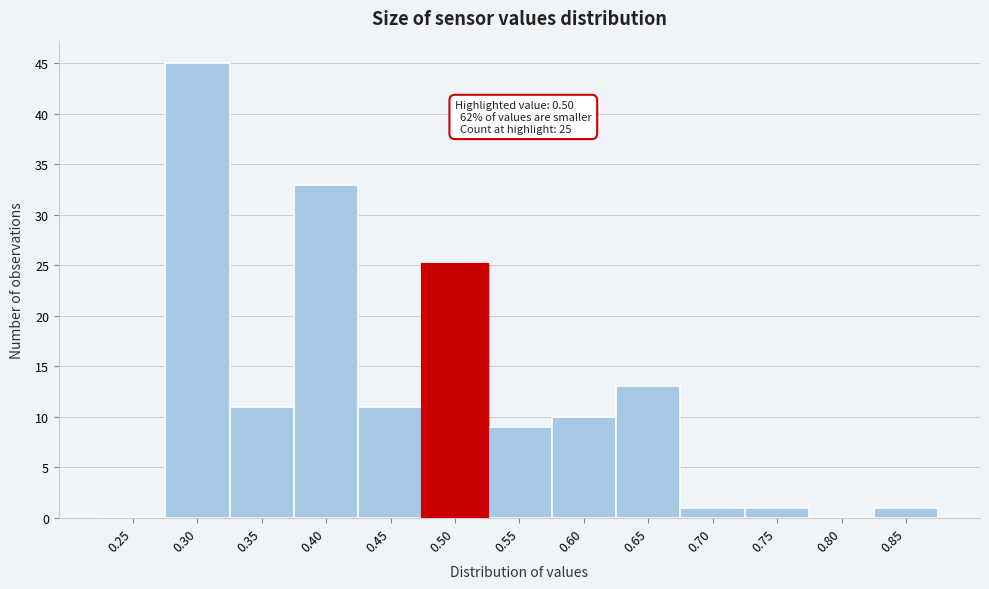

Reading left to right, transcribe all the data shown in this chart.

0.25=0	0.30=45	0.35=11	0.40=33	0.45=11	0.50=25	0.55=9	0.60=10	0.65=13	0.70=1	0.75=1	0.80=0	0.85=1